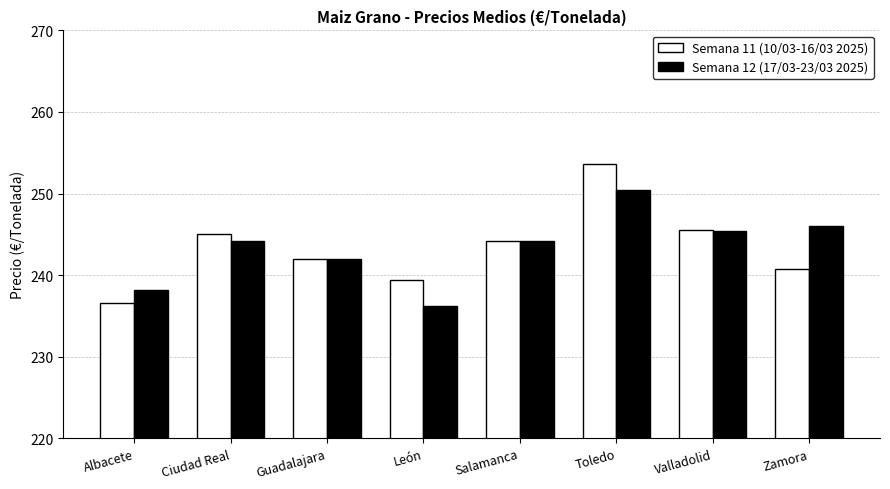

Reading right to left, transcribe all the data shown in this chart.

Semana 11 (10/03-16/03 2025): 240.8	245.6	253.6	244.2	239.4	242.0	245.0	236.6
Semana 12 (17/03-23/03 2025): 246.0	245.4	250.4	244.2	236.2	242.0	244.2	238.2